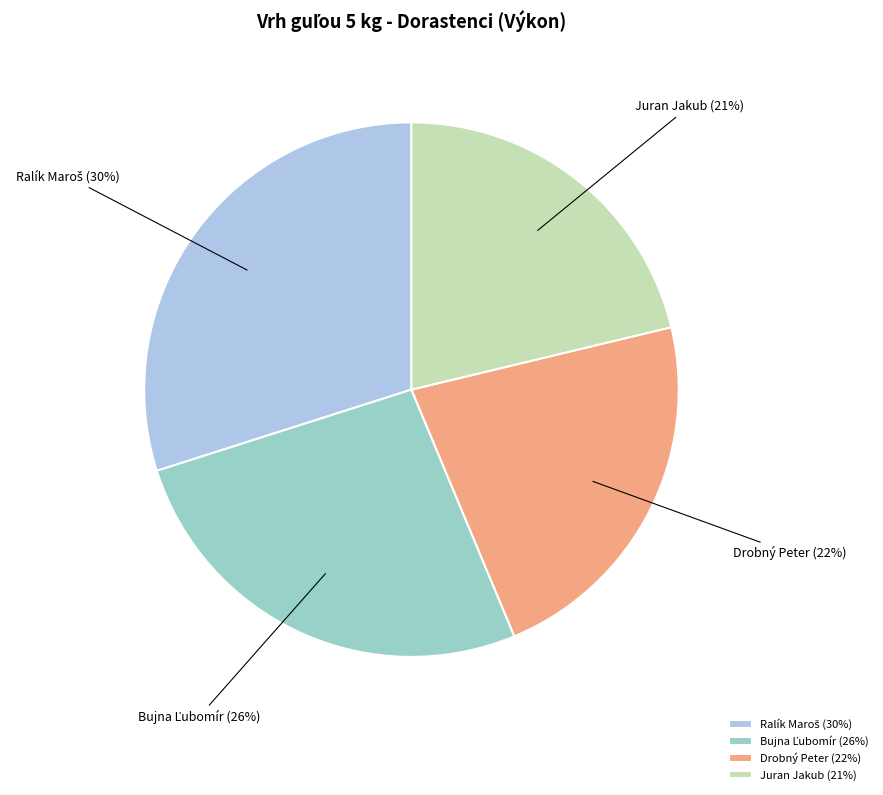

Does Juran Jakub account for over 50% of the chart?

No